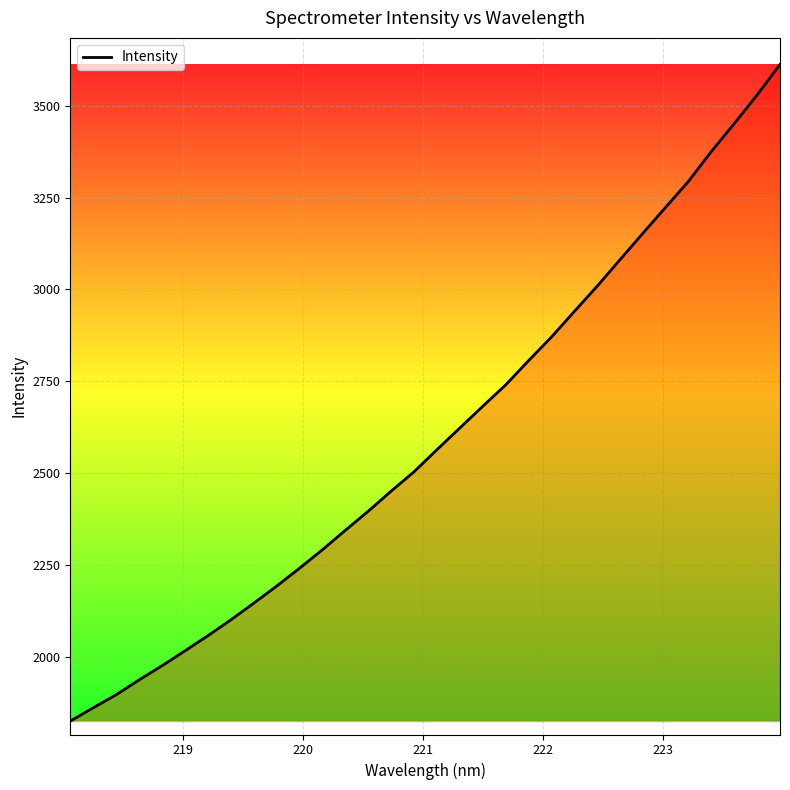

What is the difference between the maximum and minimum values?

1786.8